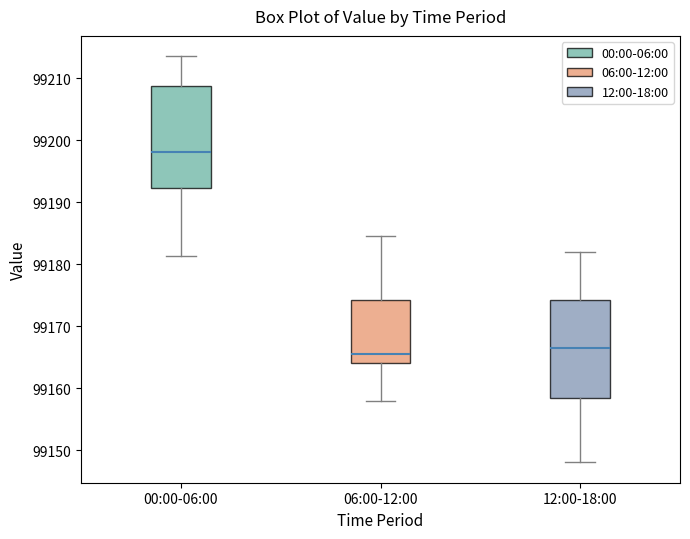

Where is the upper edge of the box for 00:00-06:00 on the y-axis? The values are not printed on the chart, so give them approximately, as read against the axis.

99209